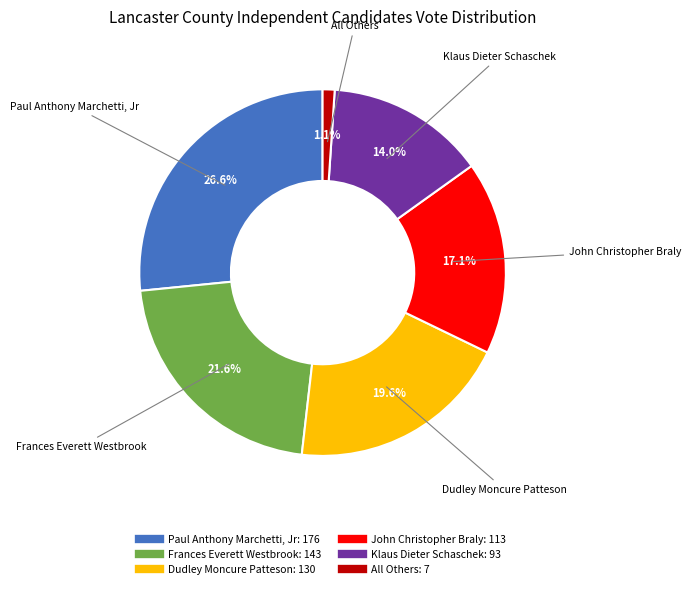

Does John Christopher Braly represent more than half of the total?

No